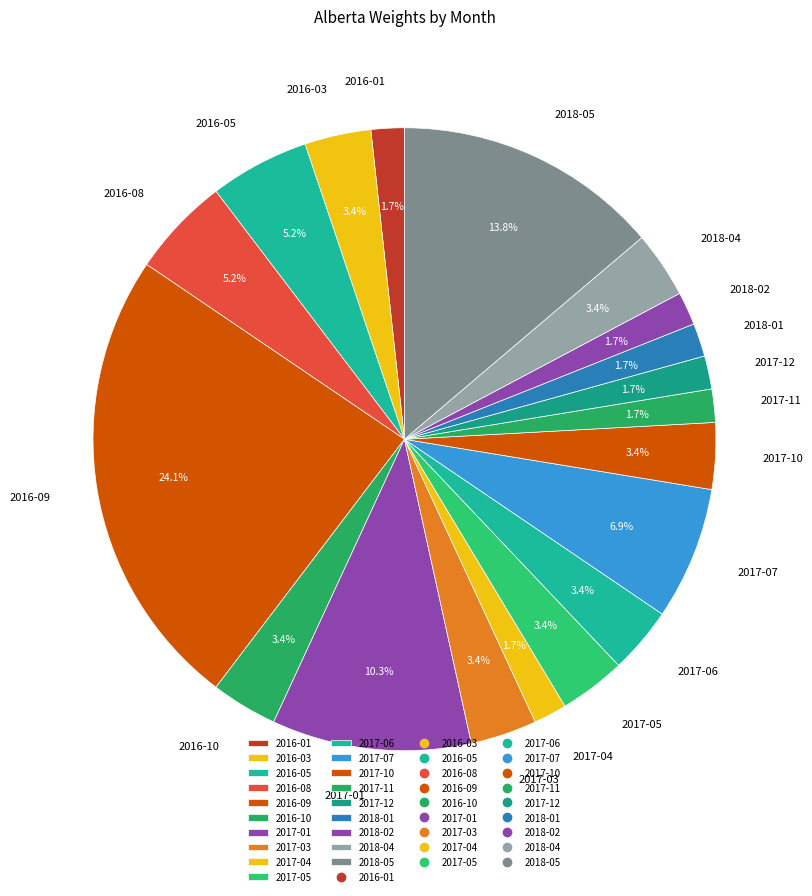

What is the ratio of the value at 2017-10 to the value at 2017-04?

2.0